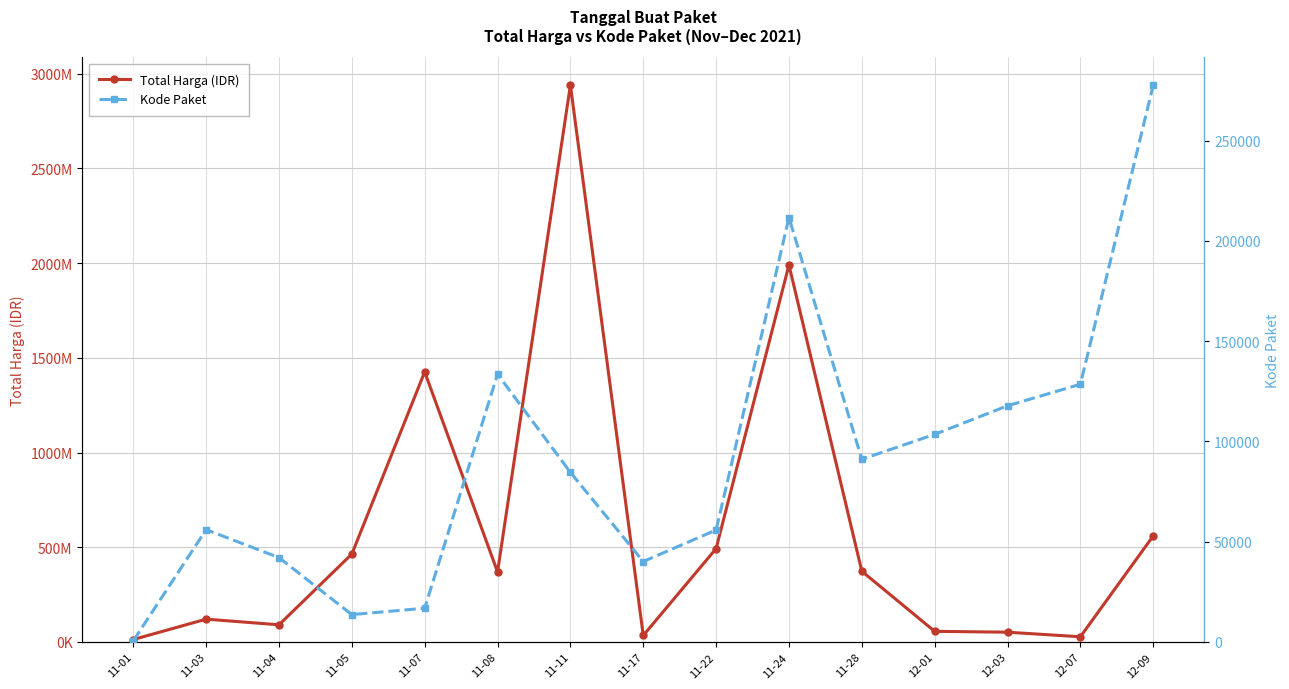

True or false: Kode Paket and Total Harga (IDR) intersect in this chart.

False